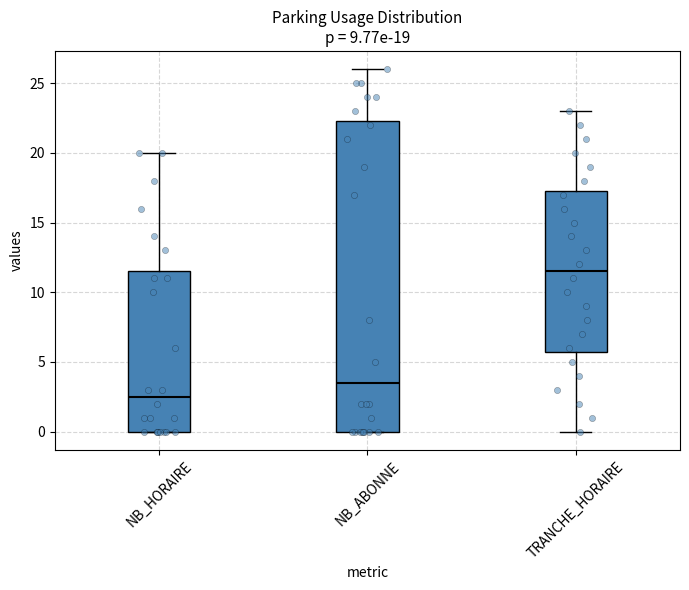

Which box's median line is the lowest?

NB_HORAIRE